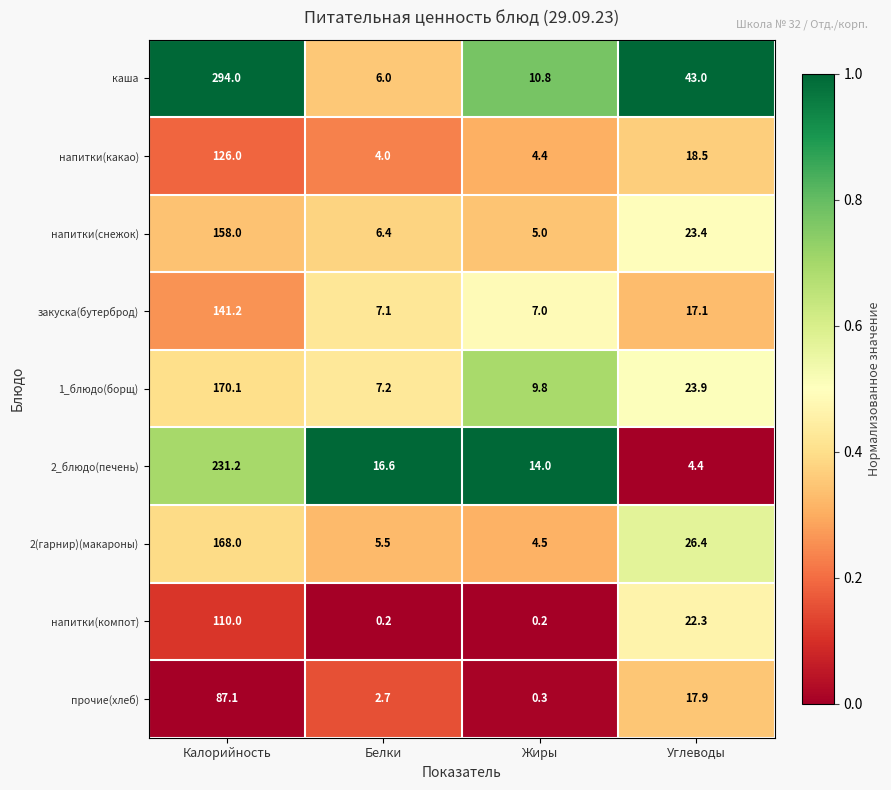

Which series has the largest range (max minus min)?

каша